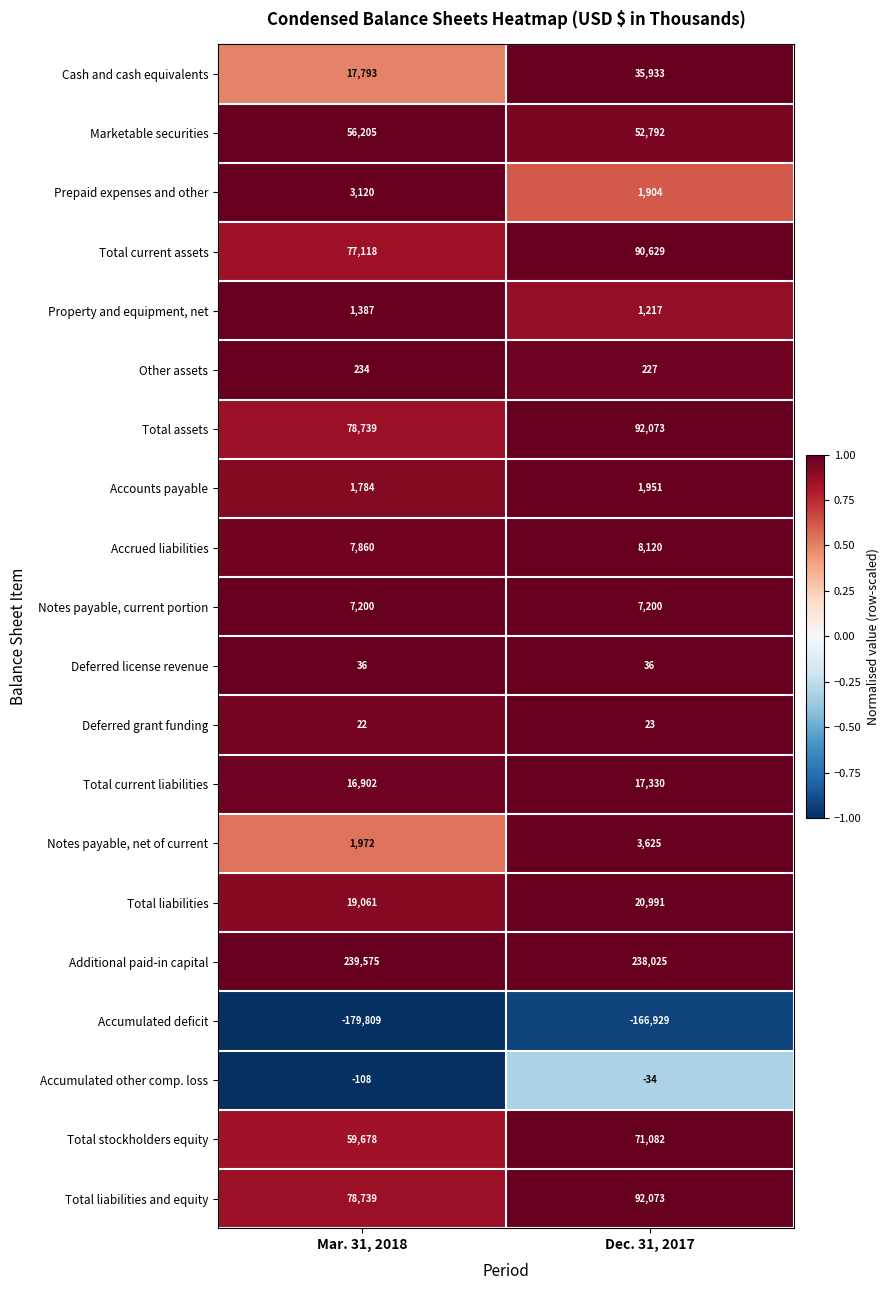

How many data points does each series have?

2